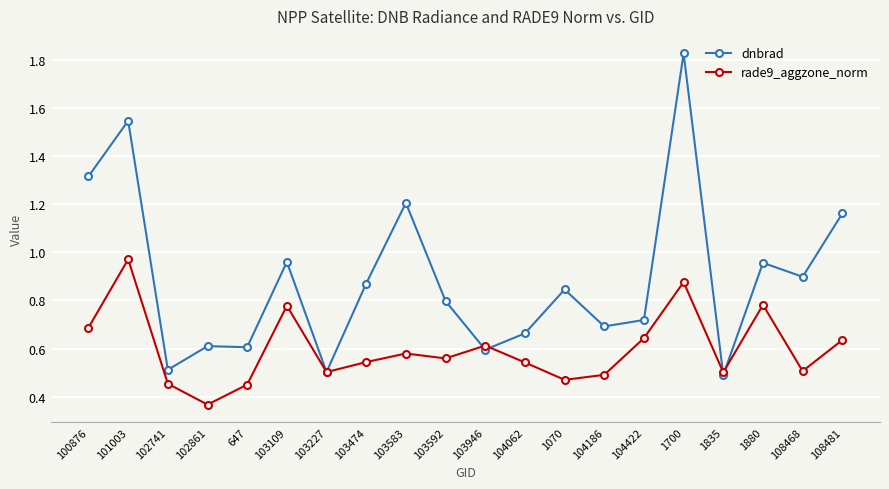

How many lines are shown in the chart?

2